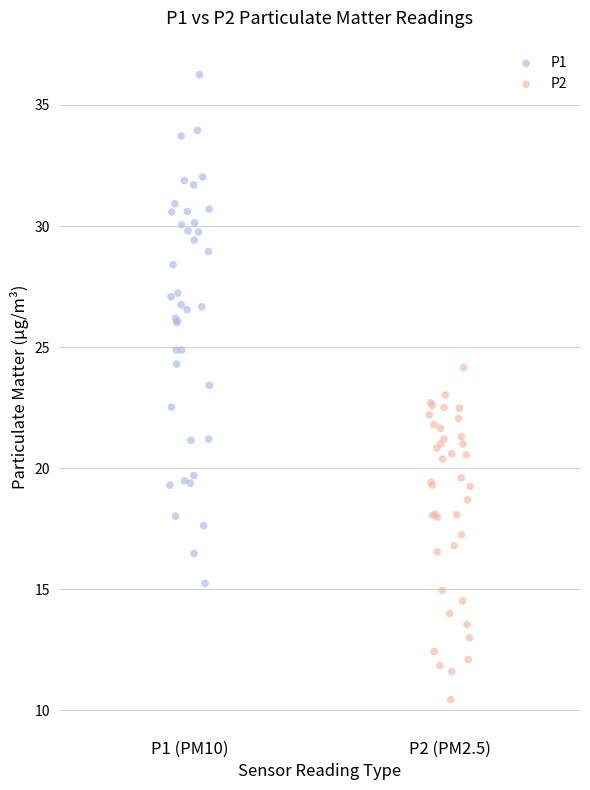

Which series has the largest Y range (max minus min)?

P1